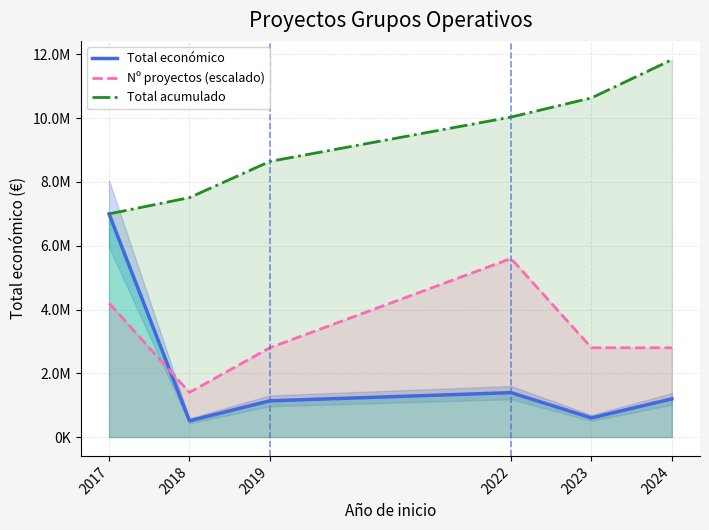

List the labels in order of Nº proyectos (escalado) value, largest first.

2022, 2017, 2019, 2023, 2024, 2018